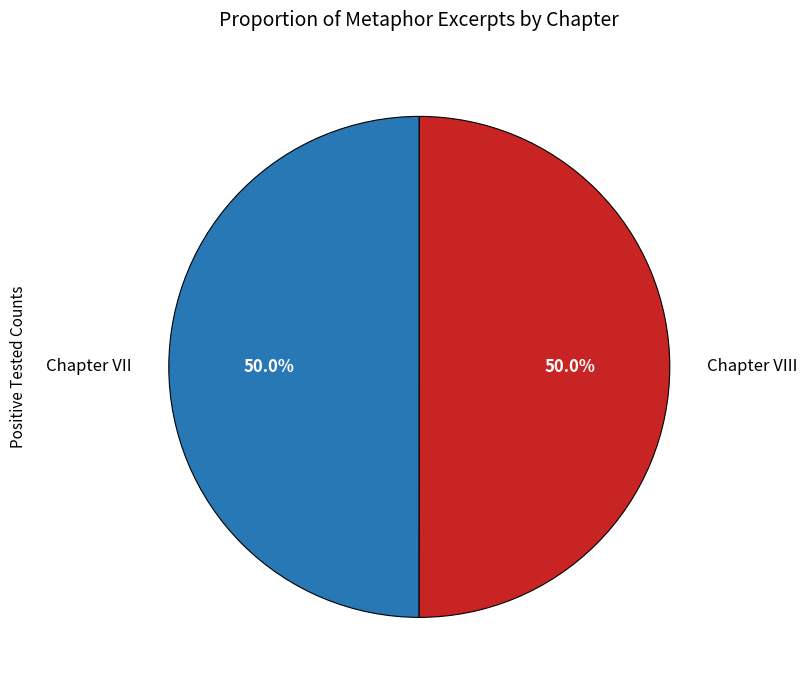

What is the ratio of the value at Chapter VII to the value at Chapter VIII?

1.0